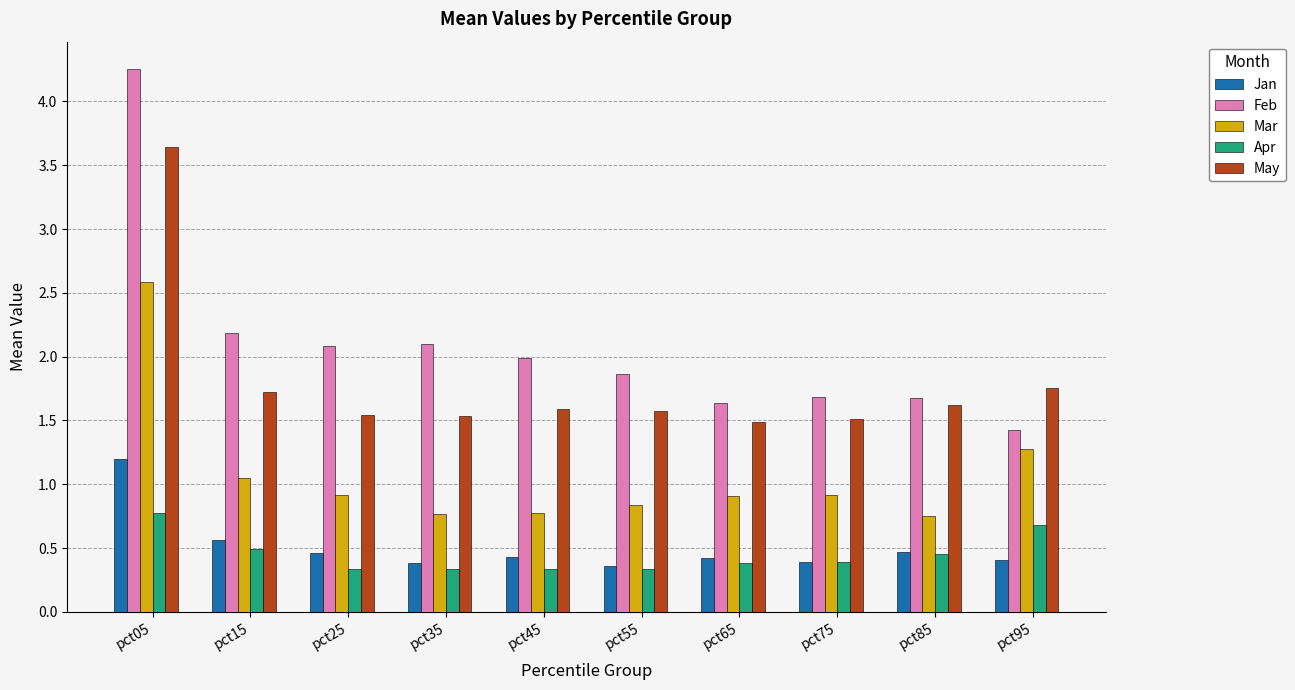

What is the total value across all series at pct95?

5.5